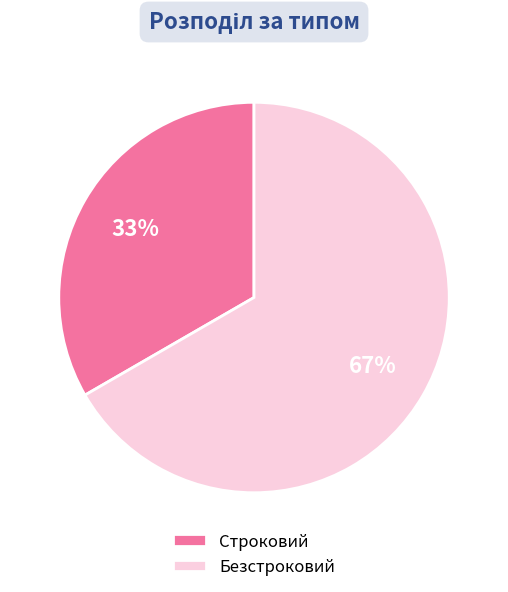

To the nearest percent, what is the combined percentage of Безстроковий and Строковий?

100%